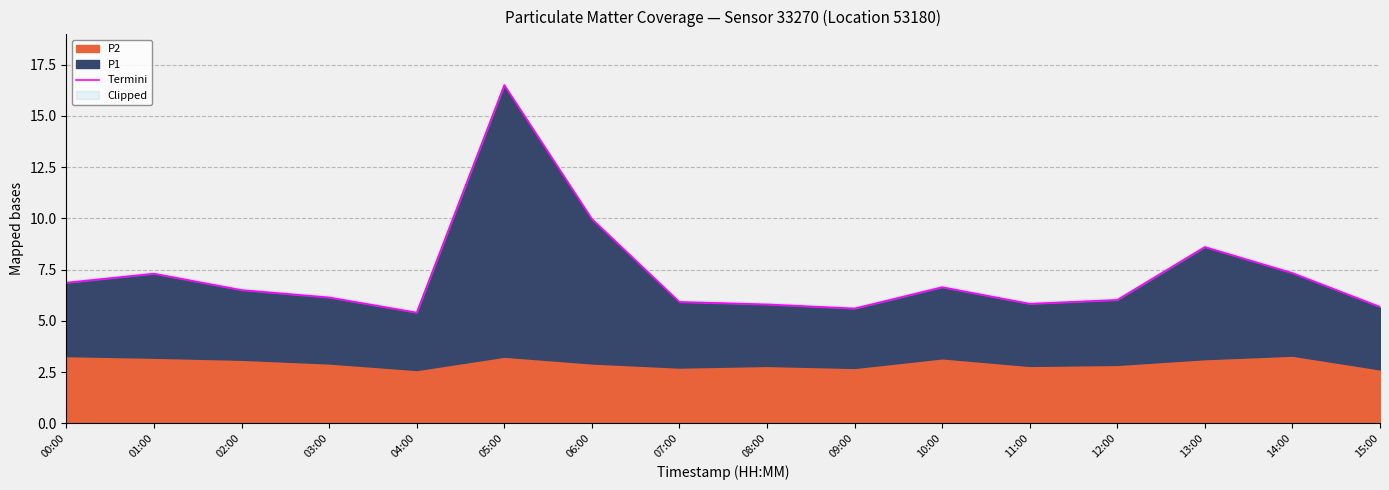

Which category has the highest value across all series?

05:00